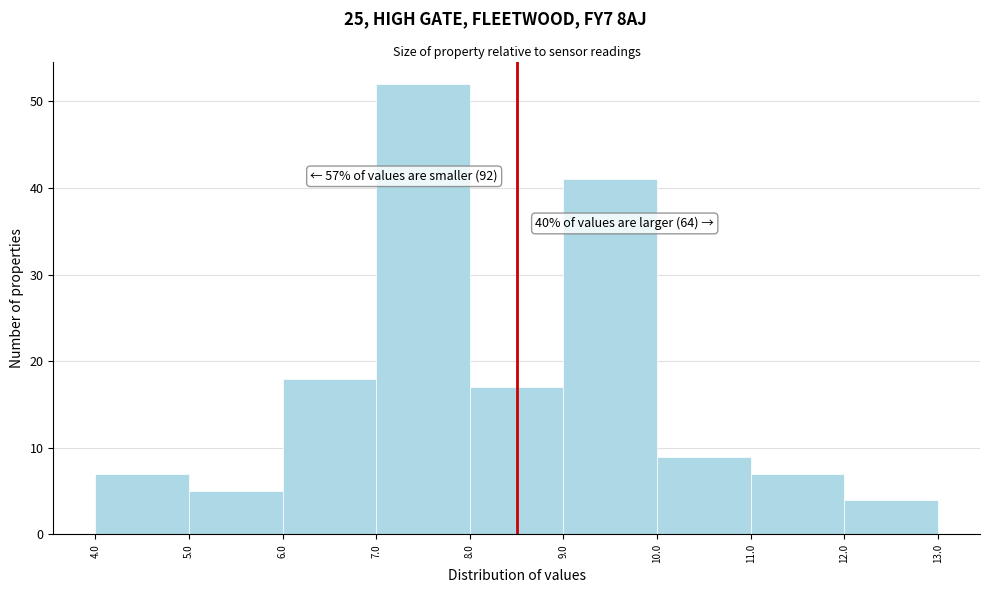

Over which range of the x-axis is the bar tallest?

7.0 to 8.0